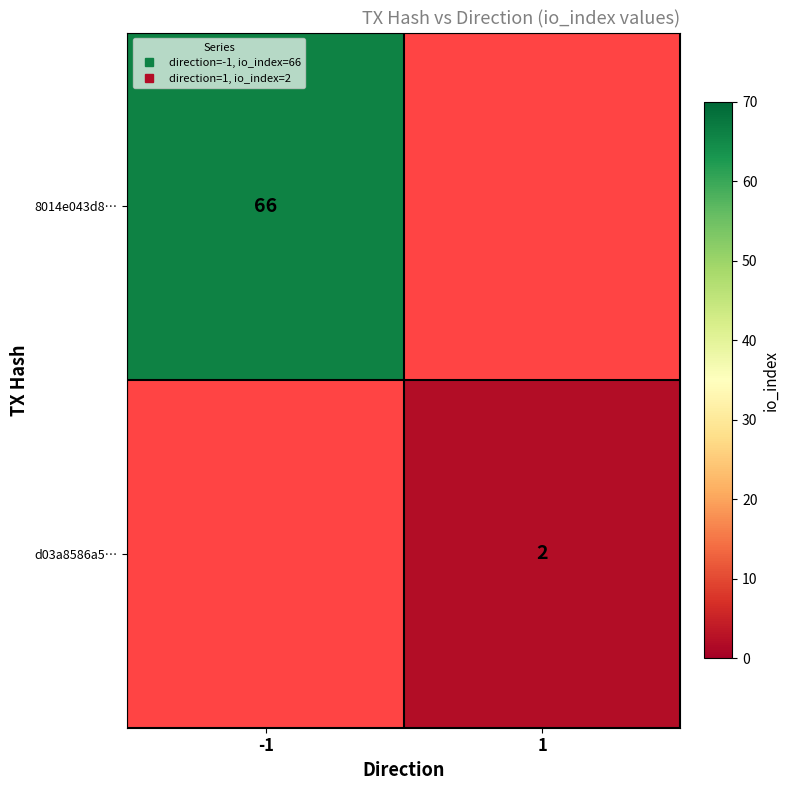

Which series has the widest spread of values?

8014e043d8…